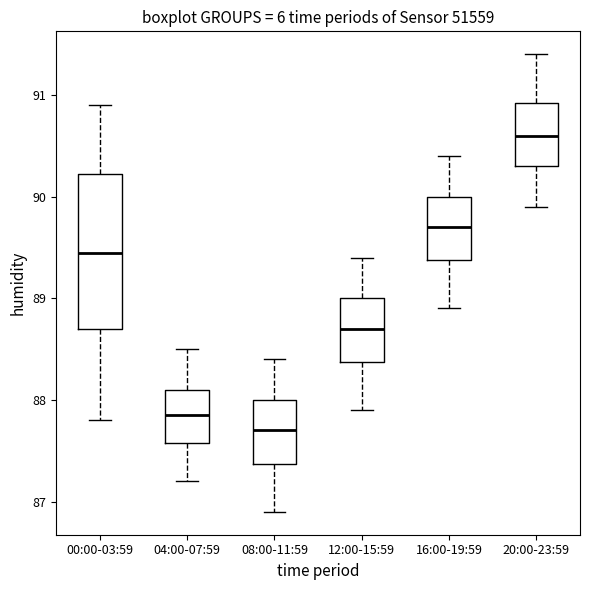

Where is the upper edge of the box for 20:00-23:59 on the y-axis? The values are not printed on the chart, so give them approximately, as read against the axis.

90.9